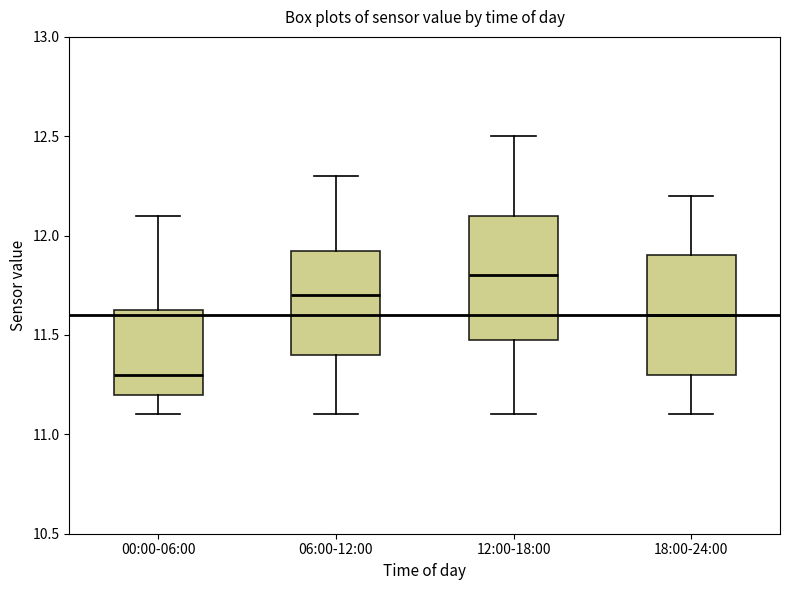

Where is the upper edge of the box for 12:00-18:00 on the y-axis? The values are not printed on the chart, so give them approximately, as read against the axis.

12.10